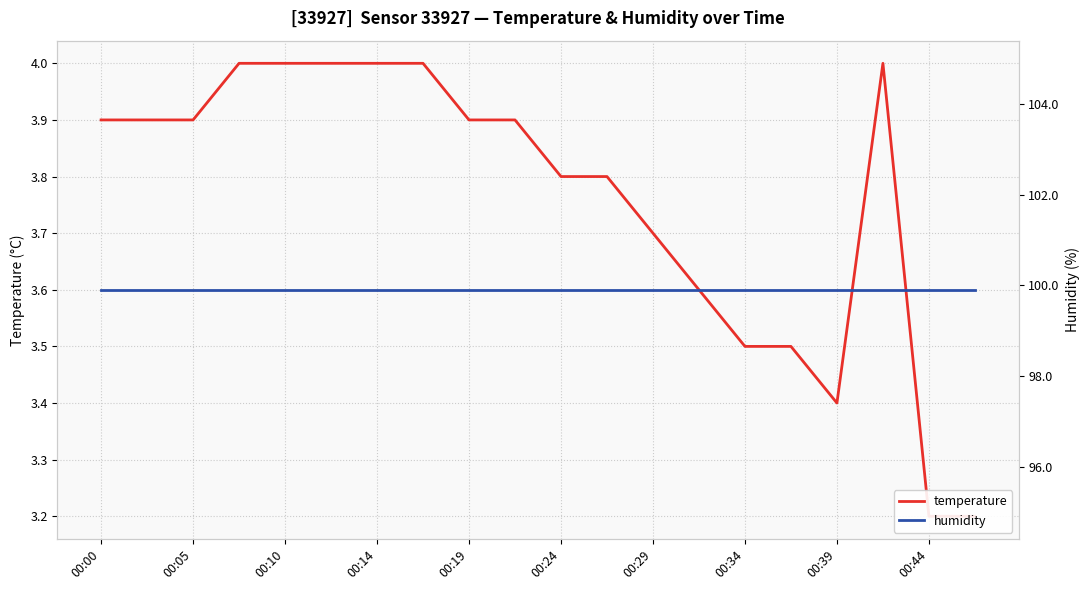

Which category has the highest value in the temperature series?

00:14